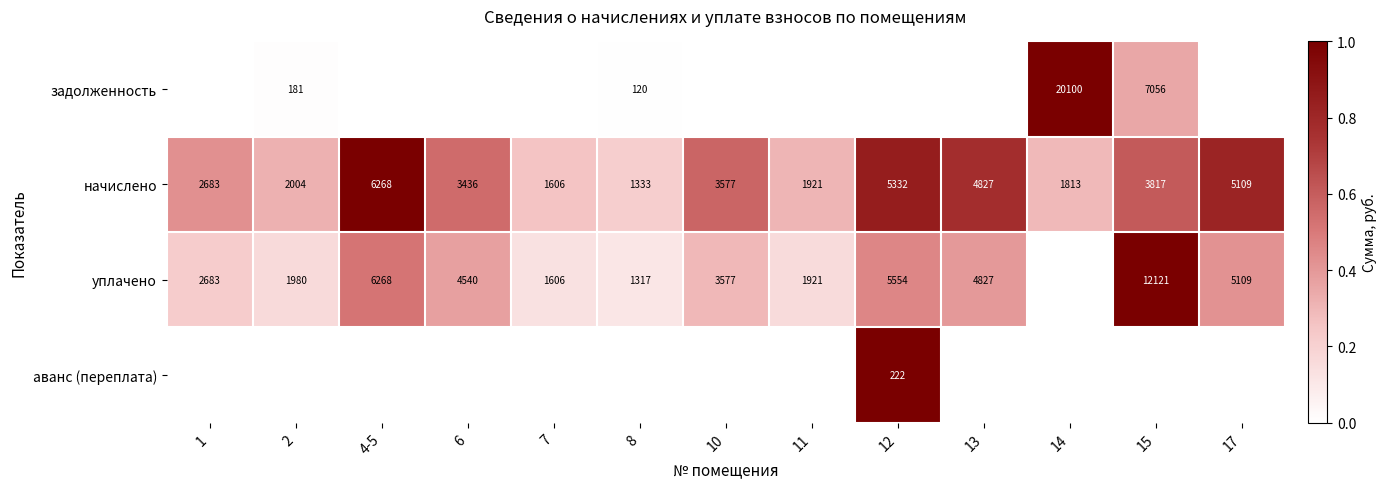

Is it true that начислено equals 841 at 14?

False